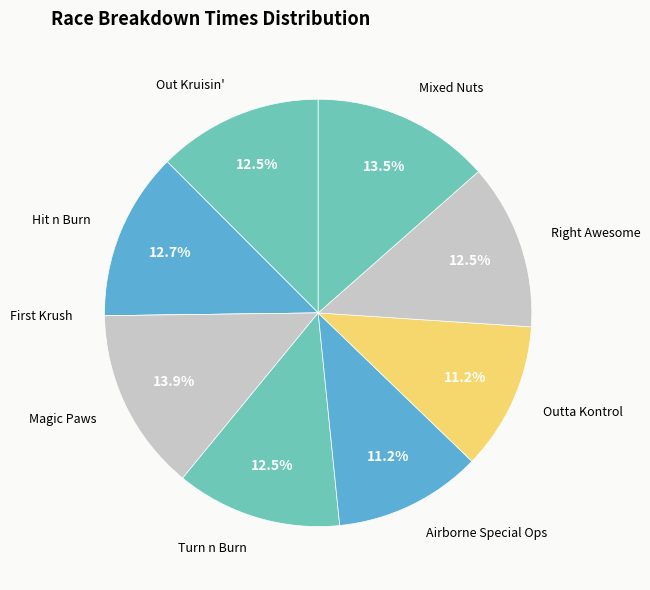

What percentage do Out Kruisin' and Turn n Burn together represent?

25.0%